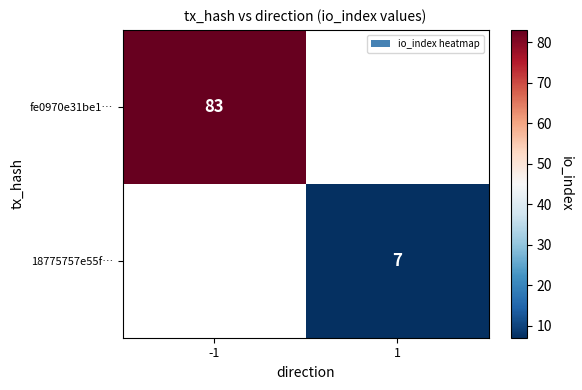

The fe0970e31be1… series shows 45 at -1. True or false?

False